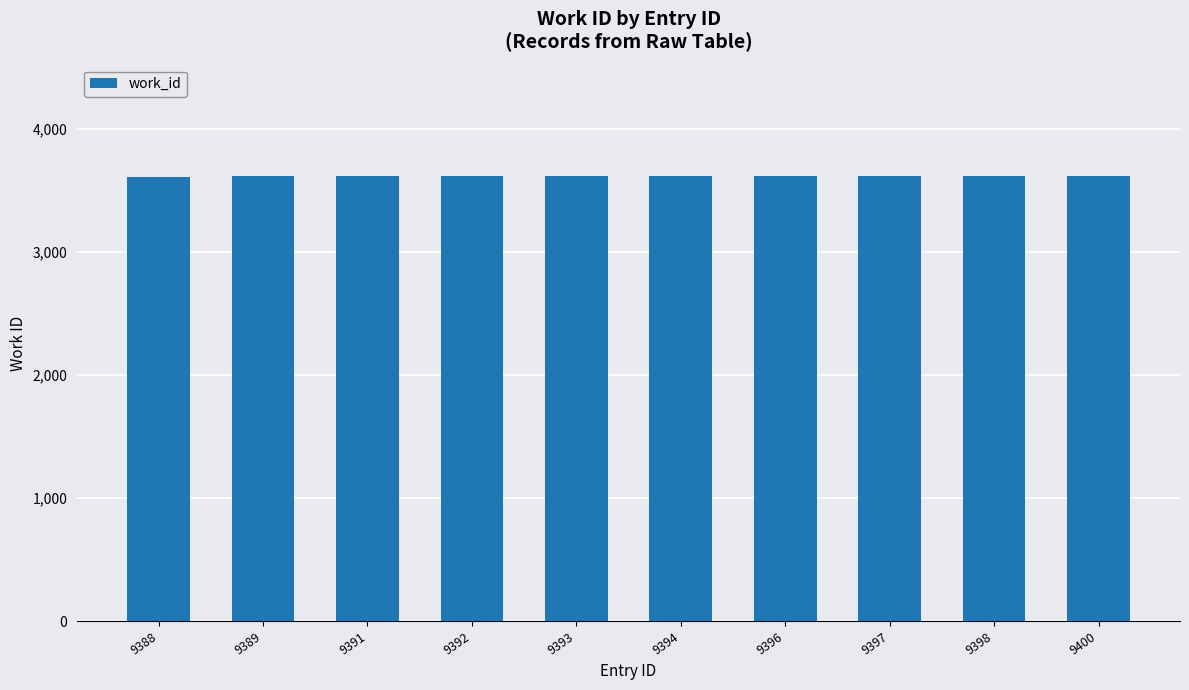

What is the change in value from 9392 to 9400?

+1